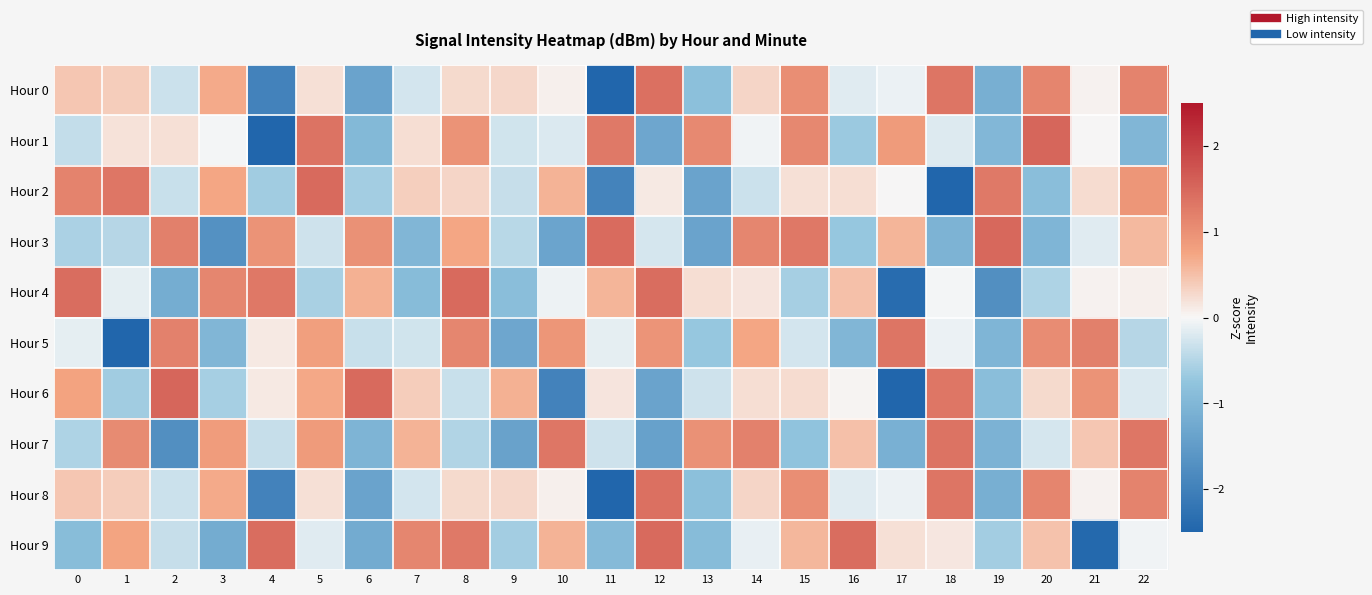

How many categories are shown in the chart?

23